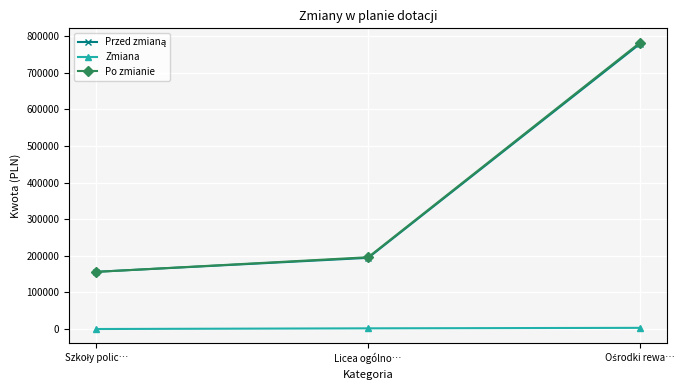

Which series has the widest spread of values?

Po zmianie